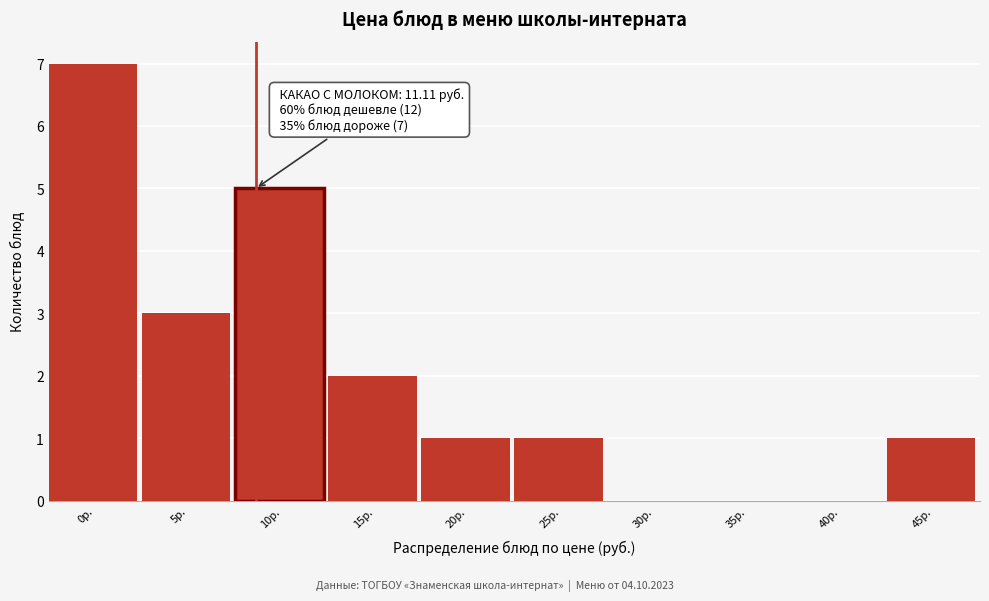

Reading left to right, extract all data points from this chart.

0р.=7	5р.=3	10р.=5	15р.=2	20р.=1	25р.=1	30р.=0	35р.=0	40р.=0	45р.=1